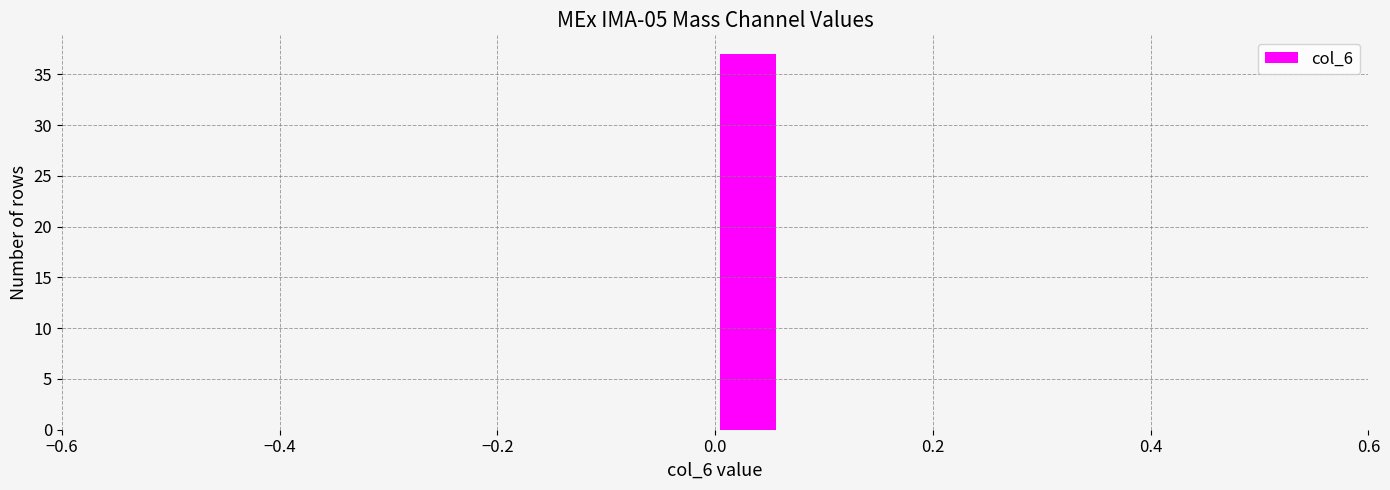

Around what value on the x-axis is the tallest bar? Give the approximate position of its centre, as read against the axis.

0.04